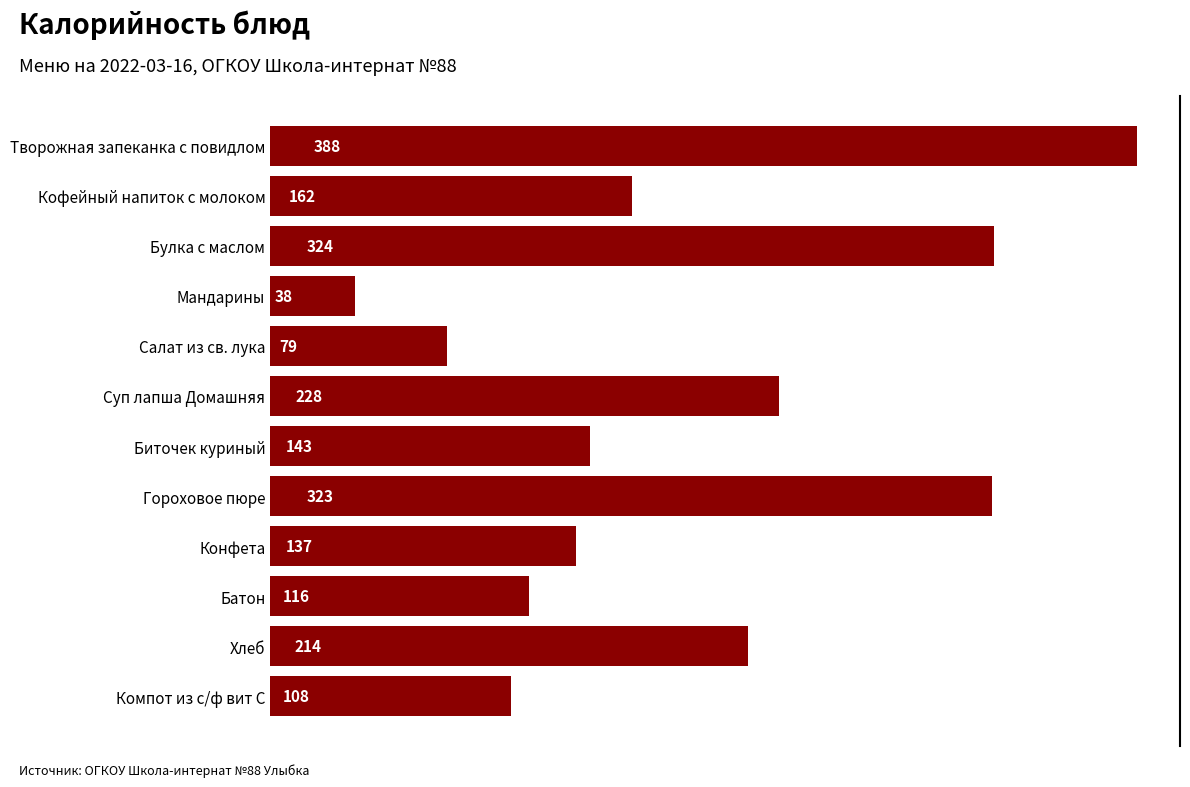

What position from the top is Творожная запеканка с повидлом?

1